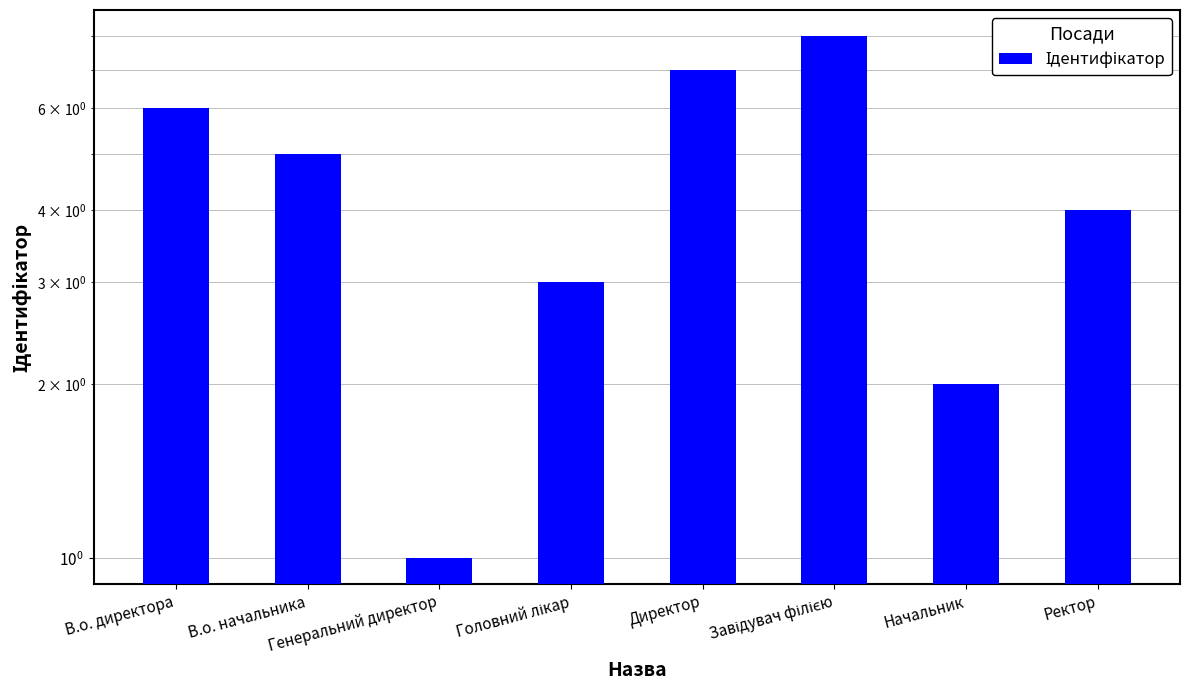

What is the maximum value shown in the chart?

8